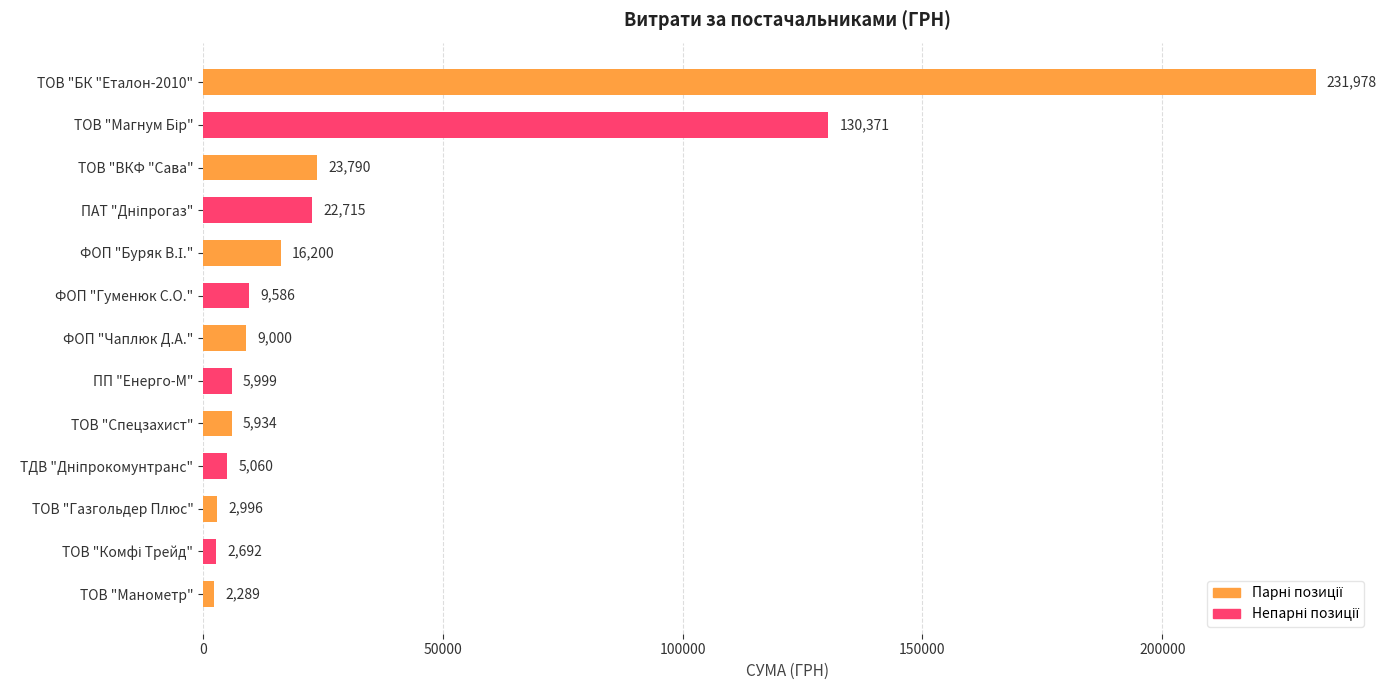

Which label corresponds to the largest value in the chart?

ТОВ "БК "Еталон-2010"